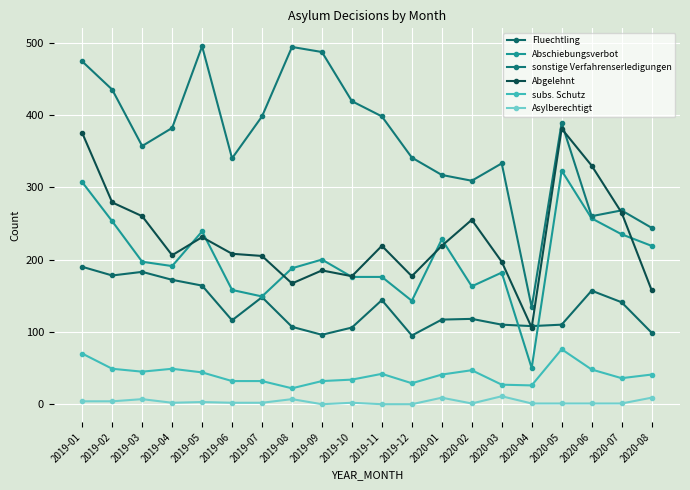

Does the chart have visible grid lines?

Yes